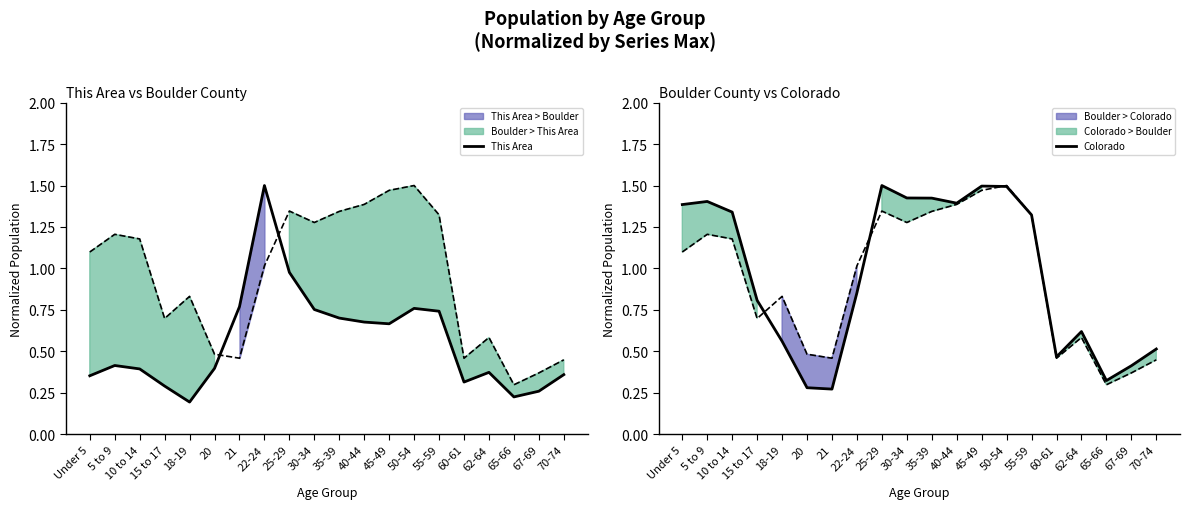

What is the label of the 18th point from the left?

65-66